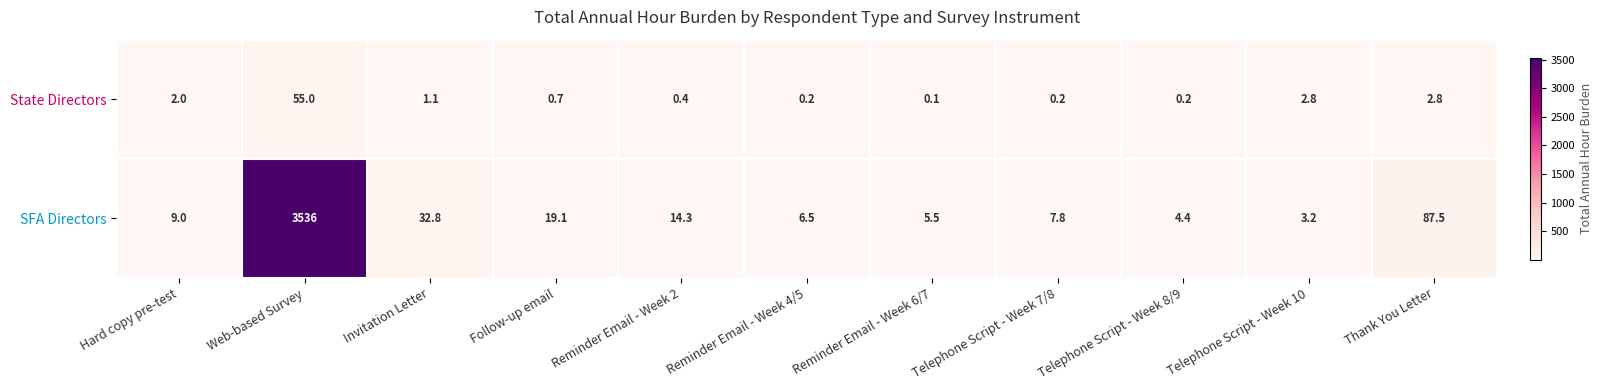

What is the average value of the State Directors series?

6.0